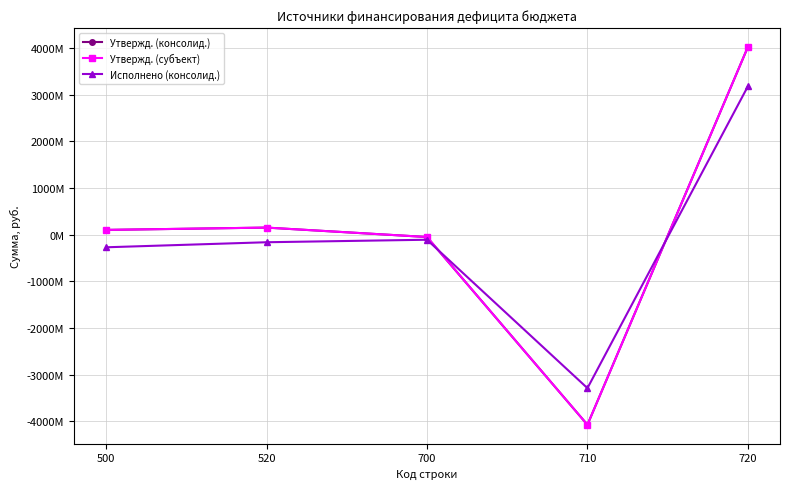

At which label does Утвержд. (консолид.) first exceed 102297556?

500